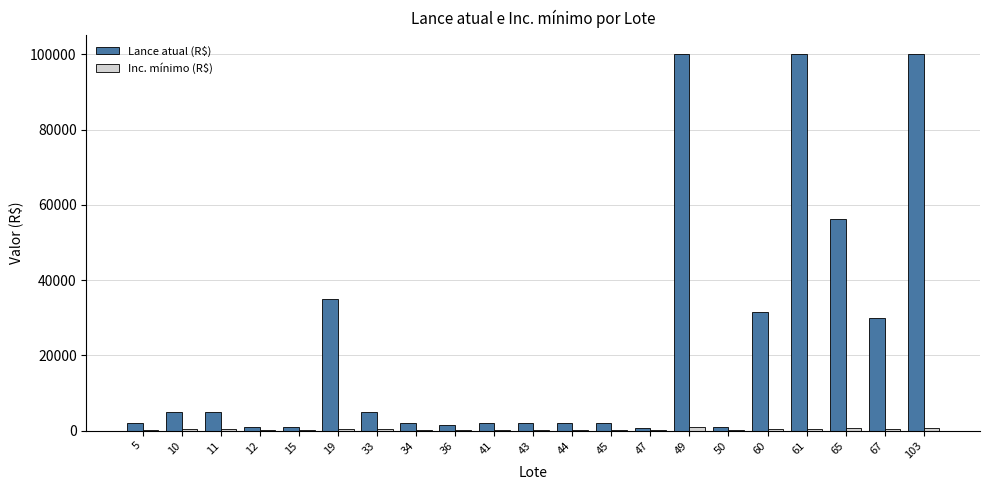

What is the sum of all Lance atual (R$) values?

484850